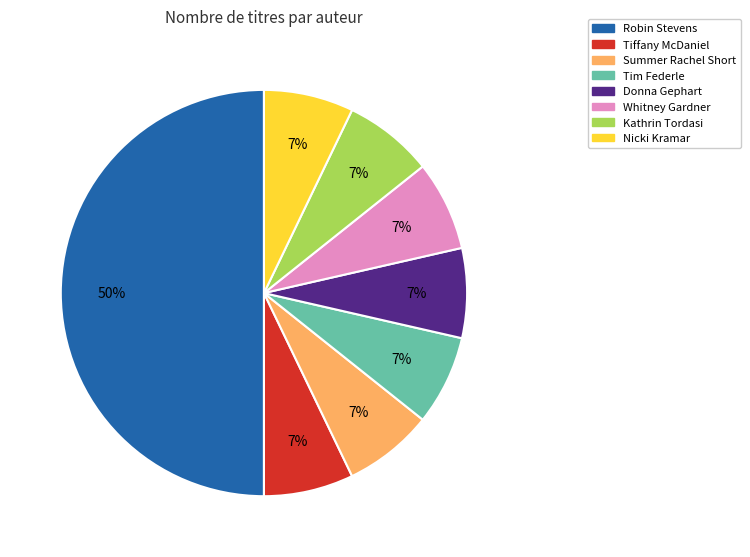

To the nearest percent, what is the average slice percentage?

12%